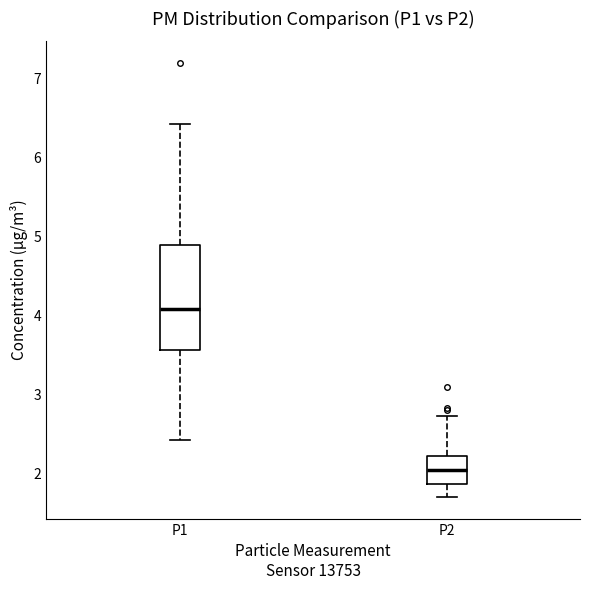

Reading left to right, transcribe this box plot: for each box, give where its median line is, the range the box spans, and where its two whiskers end, as read against the y-axis. The values are not printed on the chart, so give them approximately, as read against the axis.

P1: median 4.1, box 3.6 to 4.9, whiskers 2.4 to 6.4
P2: median 2.1, box 1.9 to 2.2, whiskers 1.7 to 2.7